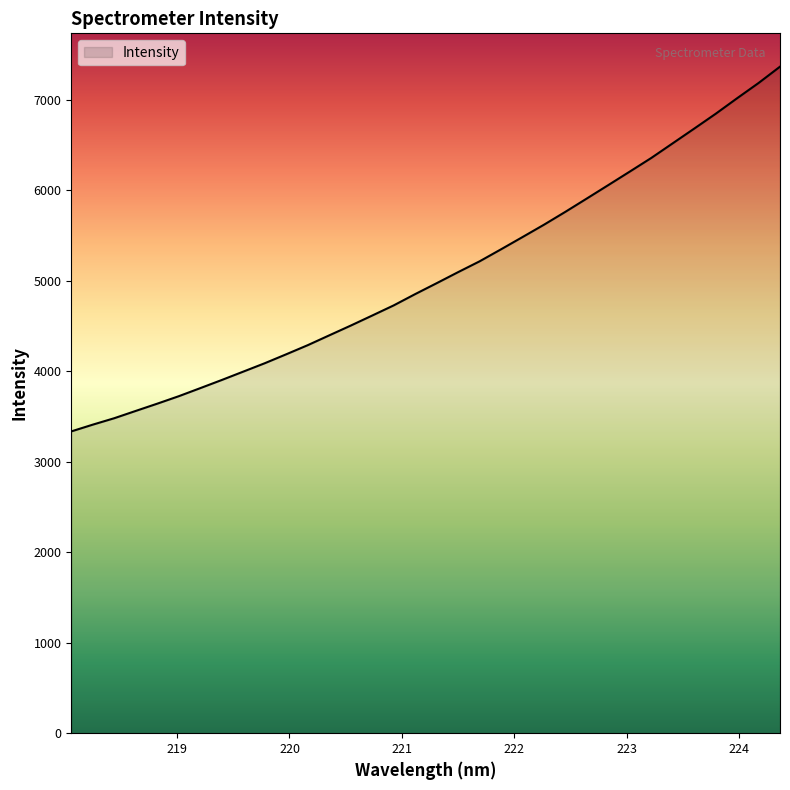

What is the difference between the maximum and minimum values?

4029.6